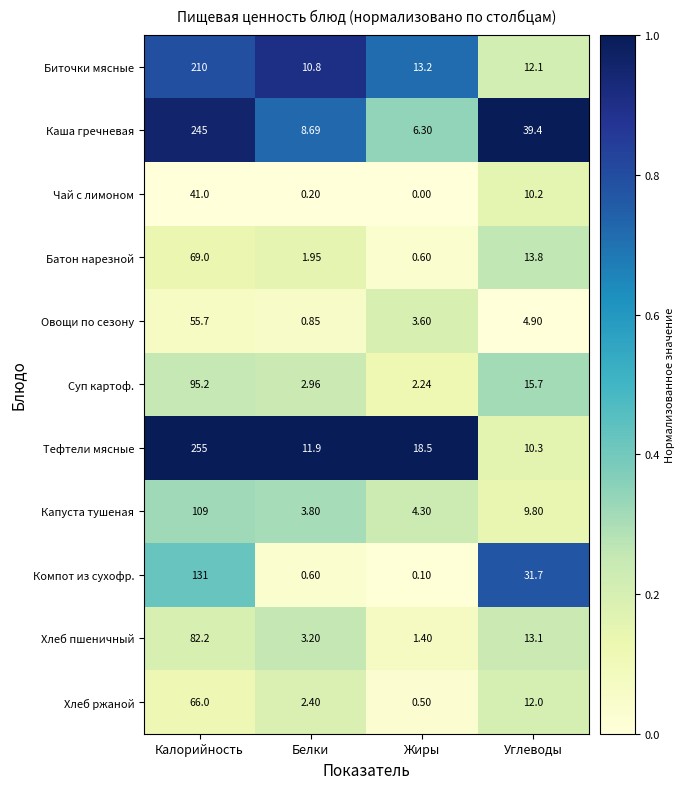

Where does the Хлеб ржаной series first go above 12?

Калорийность